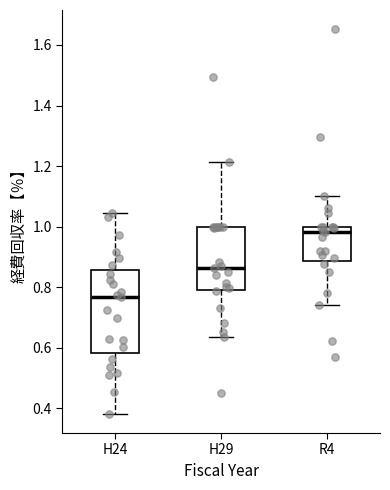

Where does the lower whisker of the box for H29 end on the y-axis? The values are not printed on the chart, so give them approximately, as read against the axis.

0.64